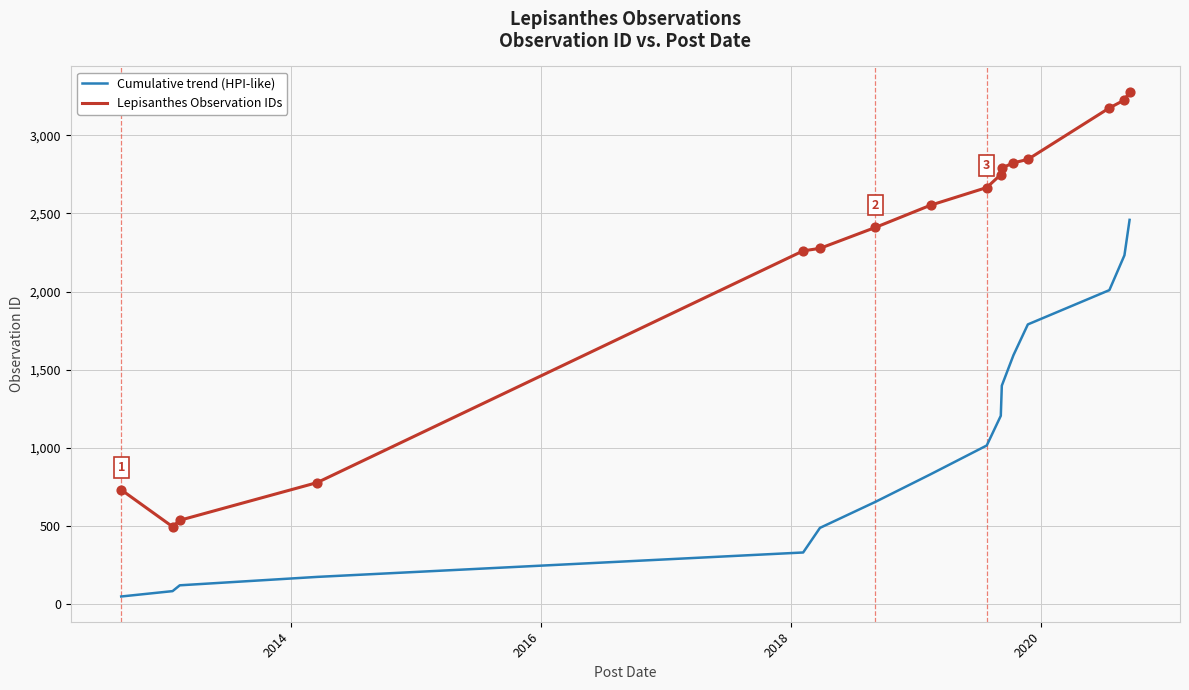

Which series has the widest spread of values?

Lepisanthes Observation IDs